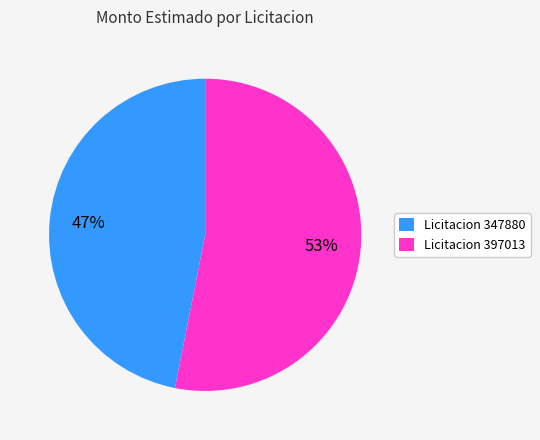

What is the ratio of the value at Licitacion 397013 to the value at Licitacion 347880?

1.1